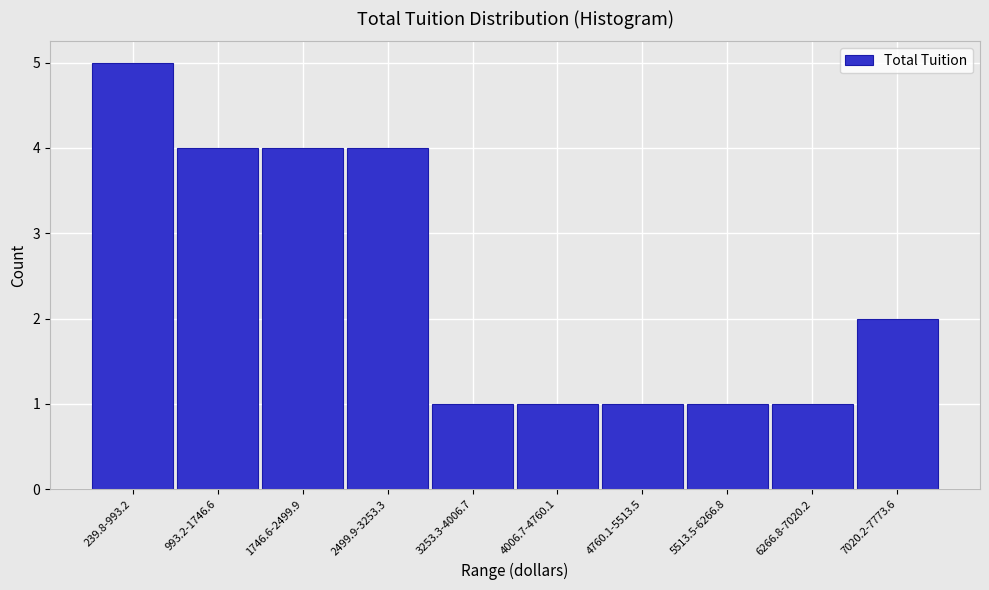

Reading left to right, extract all data points from this chart.

239.8-993.2=5	993.2-1746.6=4	1746.6-2499.9=4	2499.9-3253.3=4	3253.3-4006.7=1	4006.7-4760.1=1	4760.1-5513.5=1	5513.5-6266.8=1	6266.8-7020.2=1	7020.2-7773.6=2